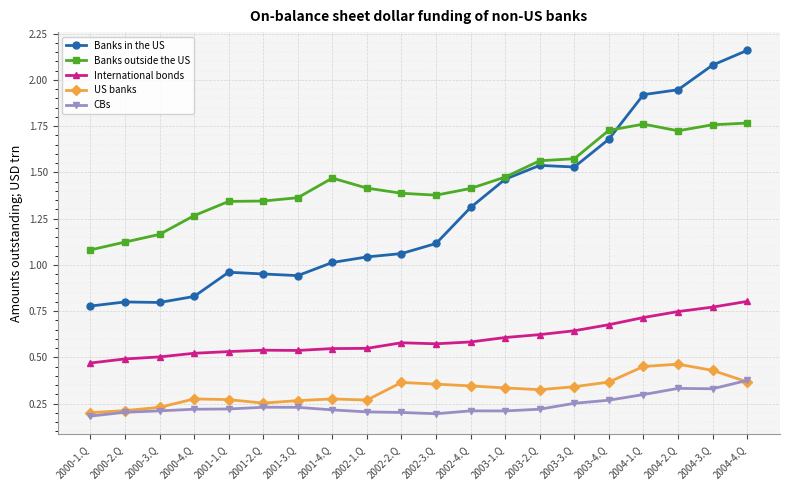

True or false: CBs and International bonds intersect in this chart.

False